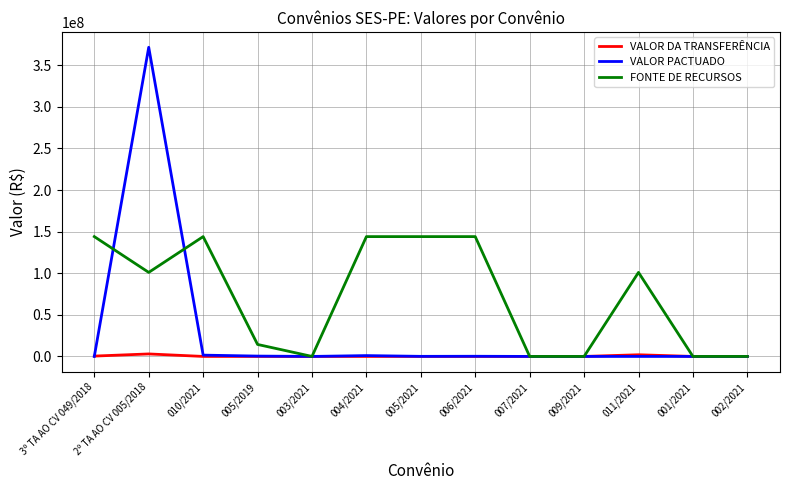

What are all the series names shown in the legend?

VALOR DA TRANSFERÊNCIA, VALOR PACTUADO, FONTE DE RECURSOS